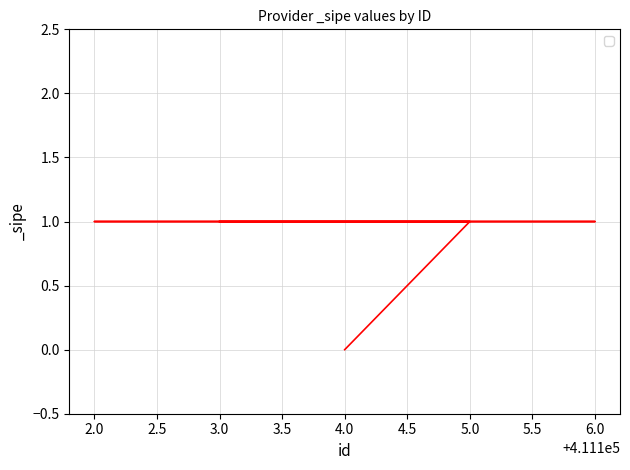

How many lines are shown in the chart?

1